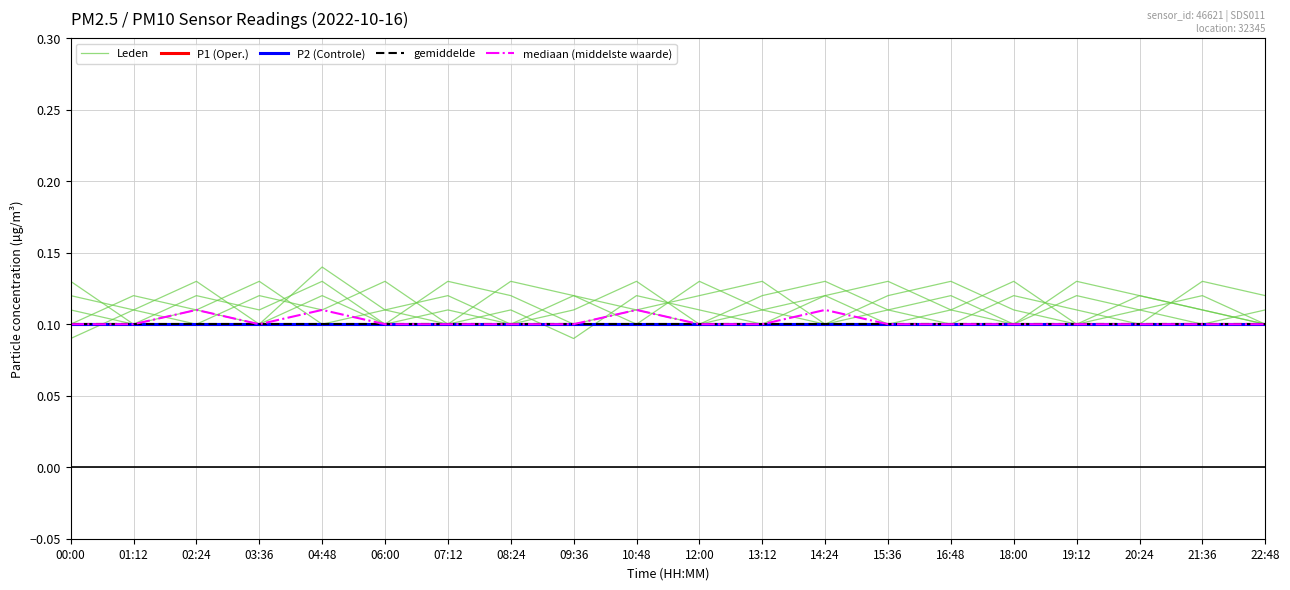

True or false: Leden and mediaan (middelste waarde) intersect in this chart.

False